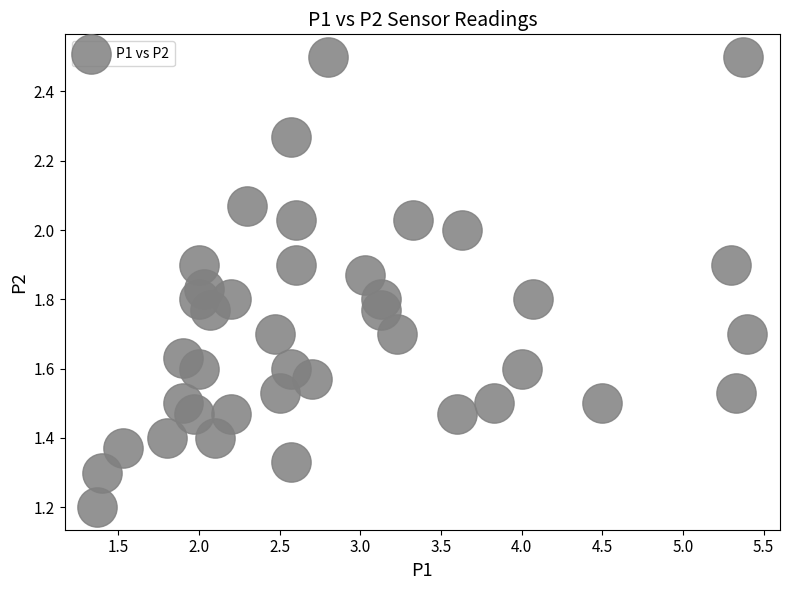

What Y value in the scatter plot is closest to 1?

1.2